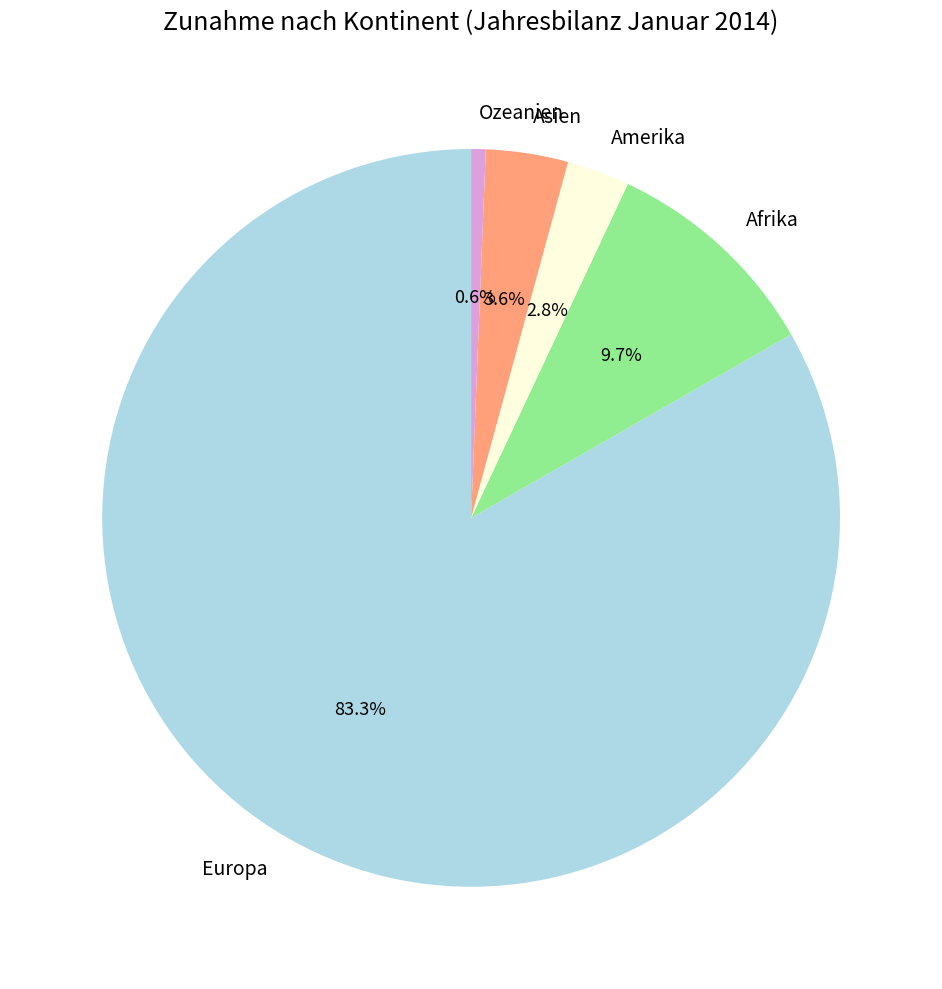

To the nearest percent, what is the average slice percentage?

20%